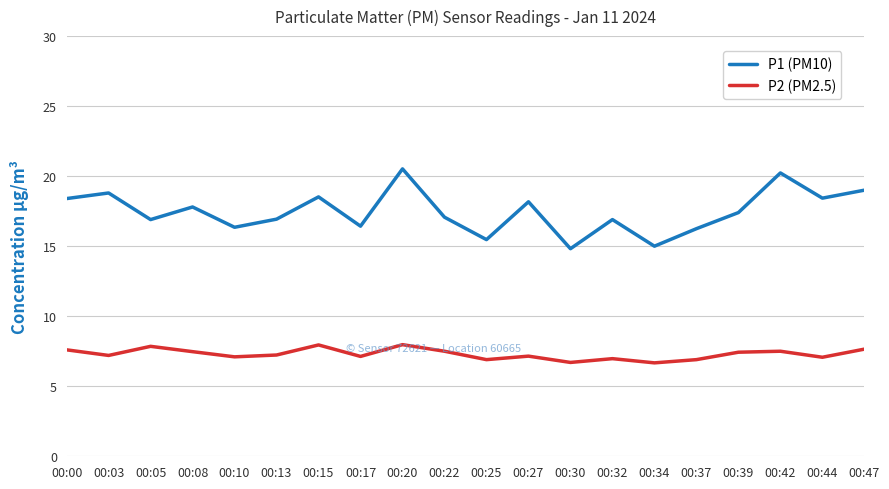

True or false: P1 (PM10) and P2 (PM2.5) cross at least once.

False